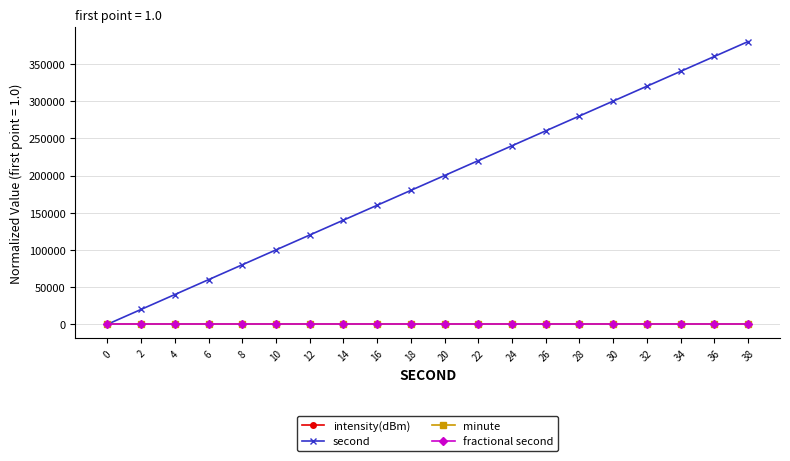

Does the chart have visible grid lines?

Yes